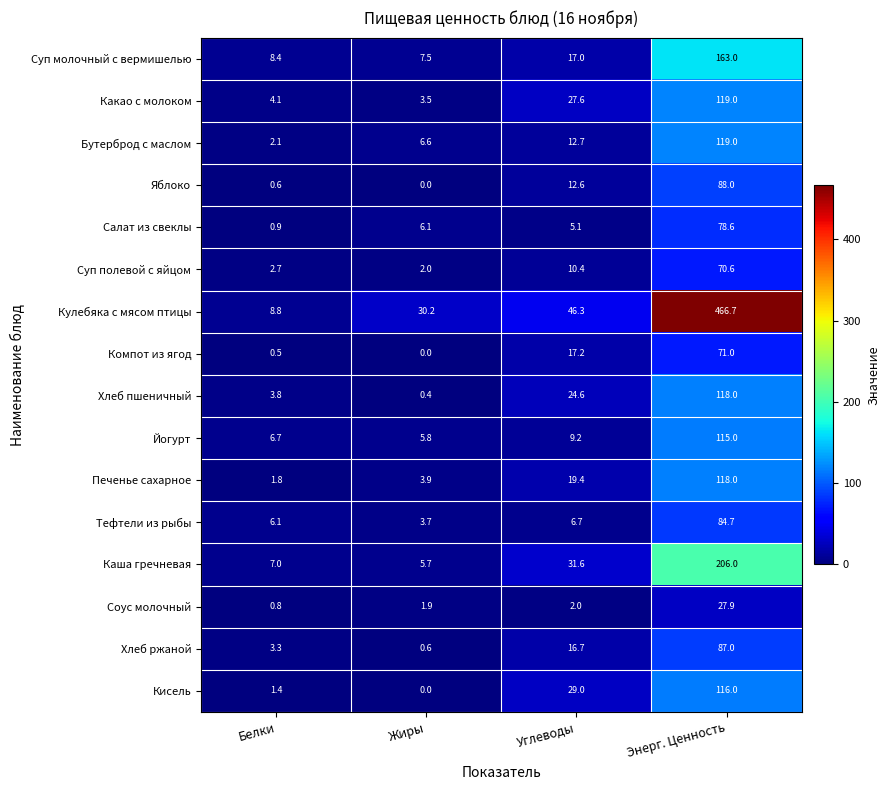

Between Белки and Углеводы, which series saw the biggest shift?

Кулебяка с мясом птицы